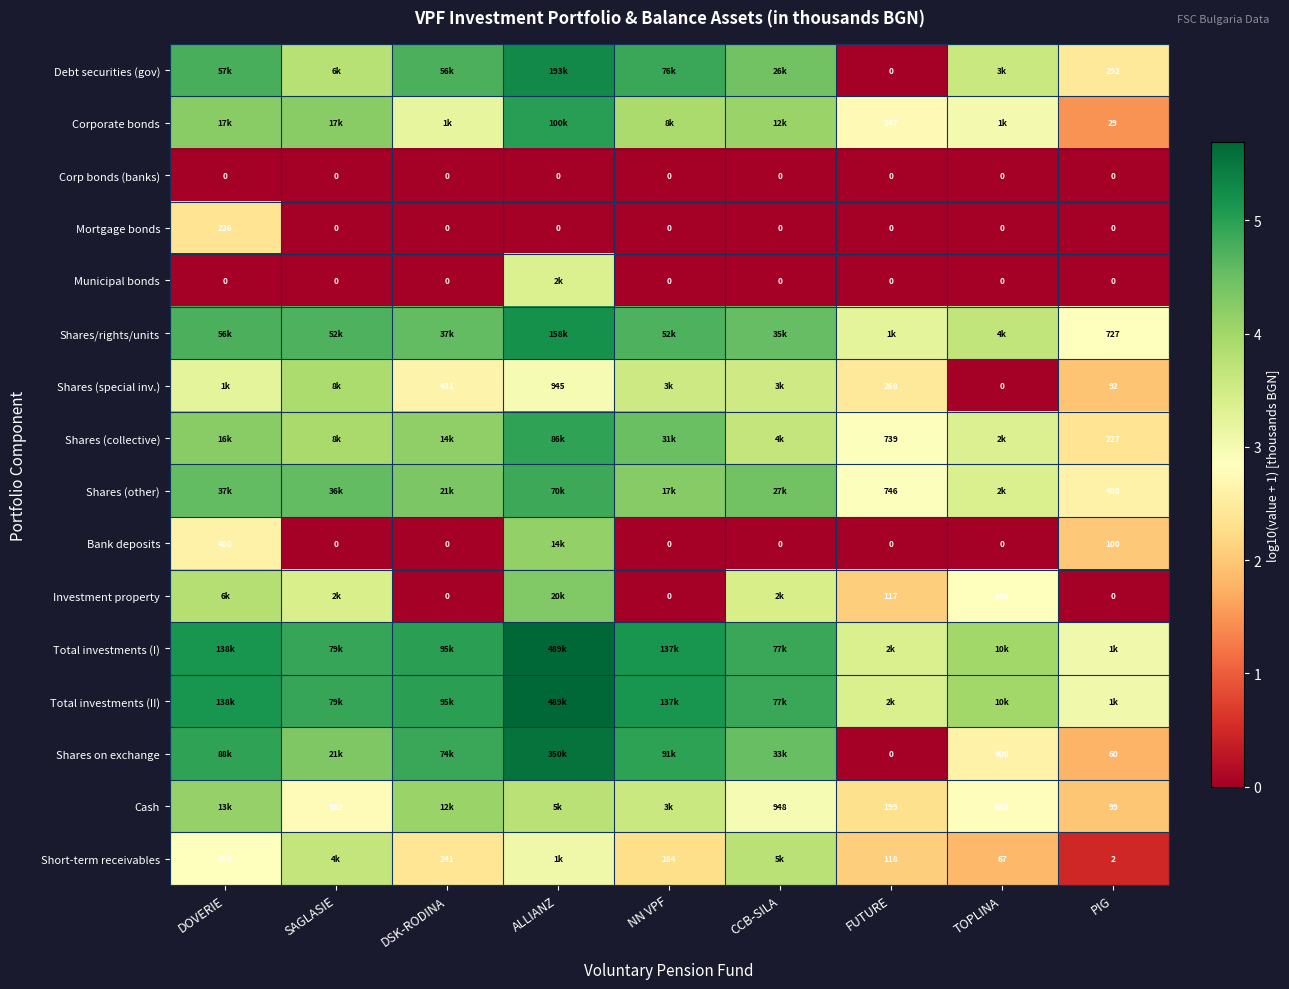

Is the value of Short-term receivables at TOPLINA greater than the value of Investment property at FUTURE?

No